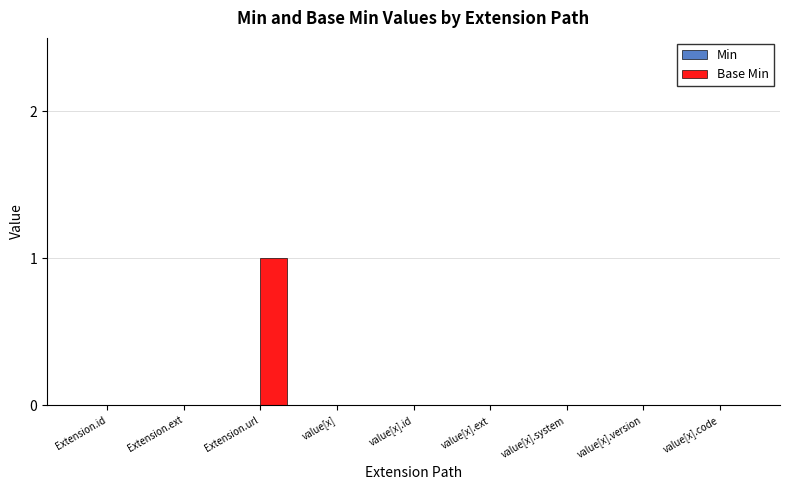

The value at Extension.url is 1. True or false?

True